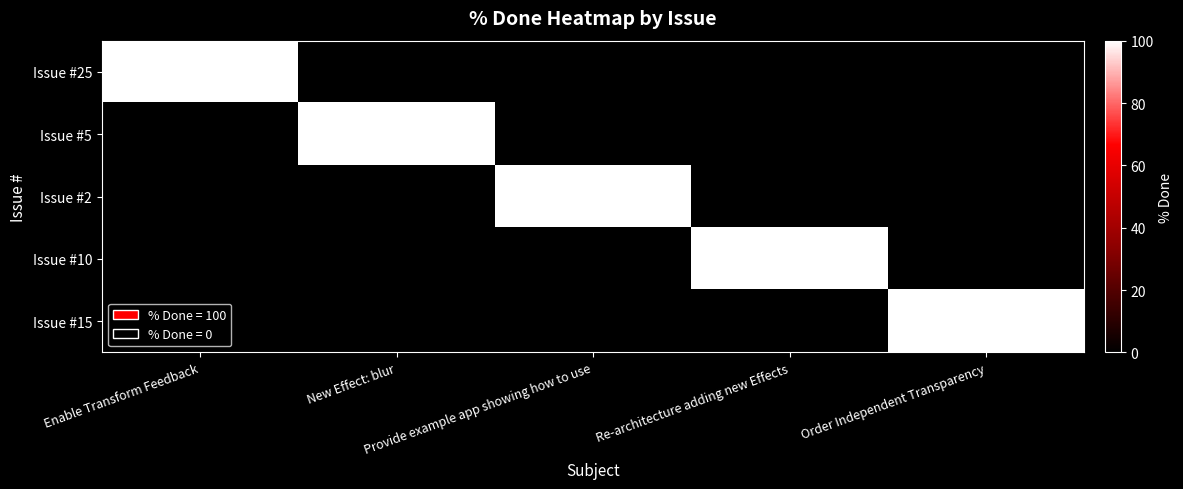

At how many categories does at least one series exceed 82?

5